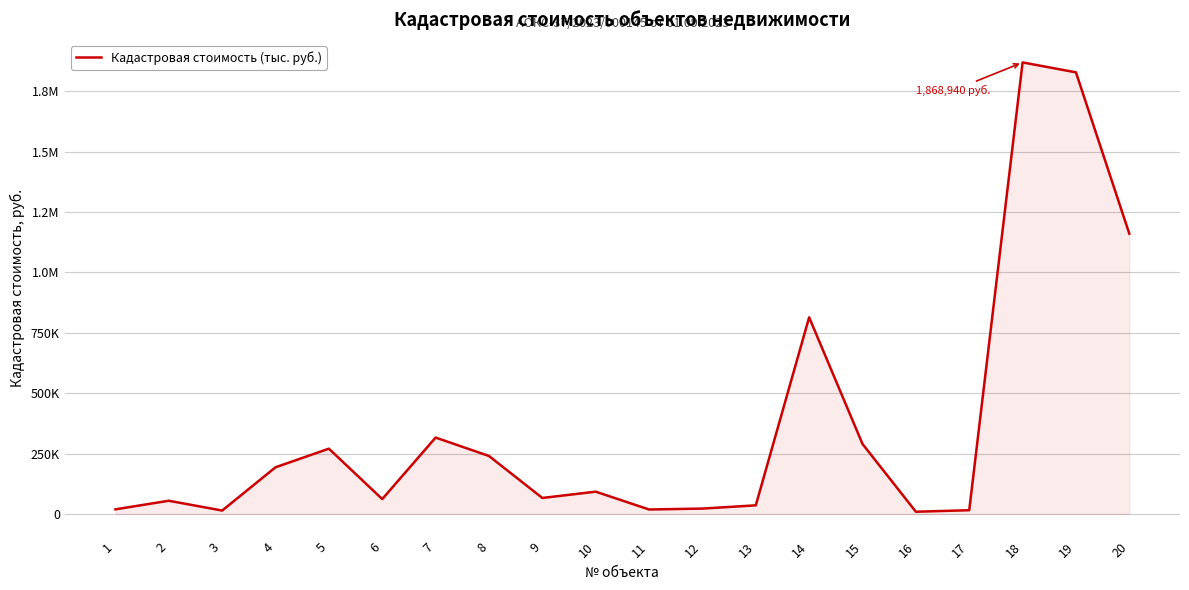

What is the maximum value shown in the chart?

1868939.5